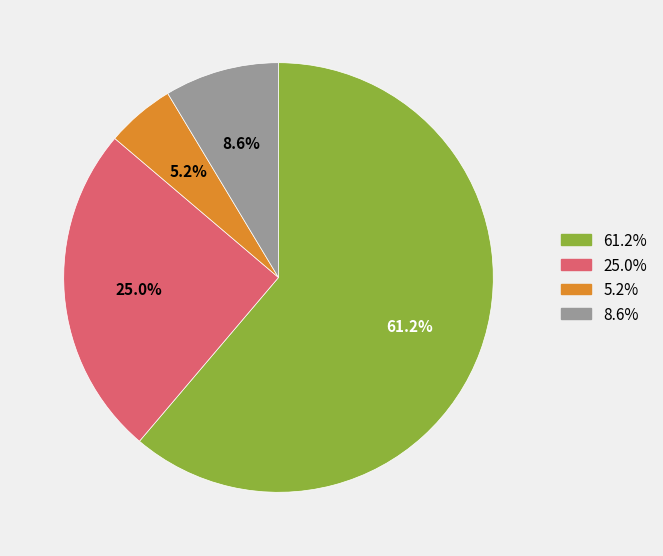

Is there a majority slice in this chart?

Yes